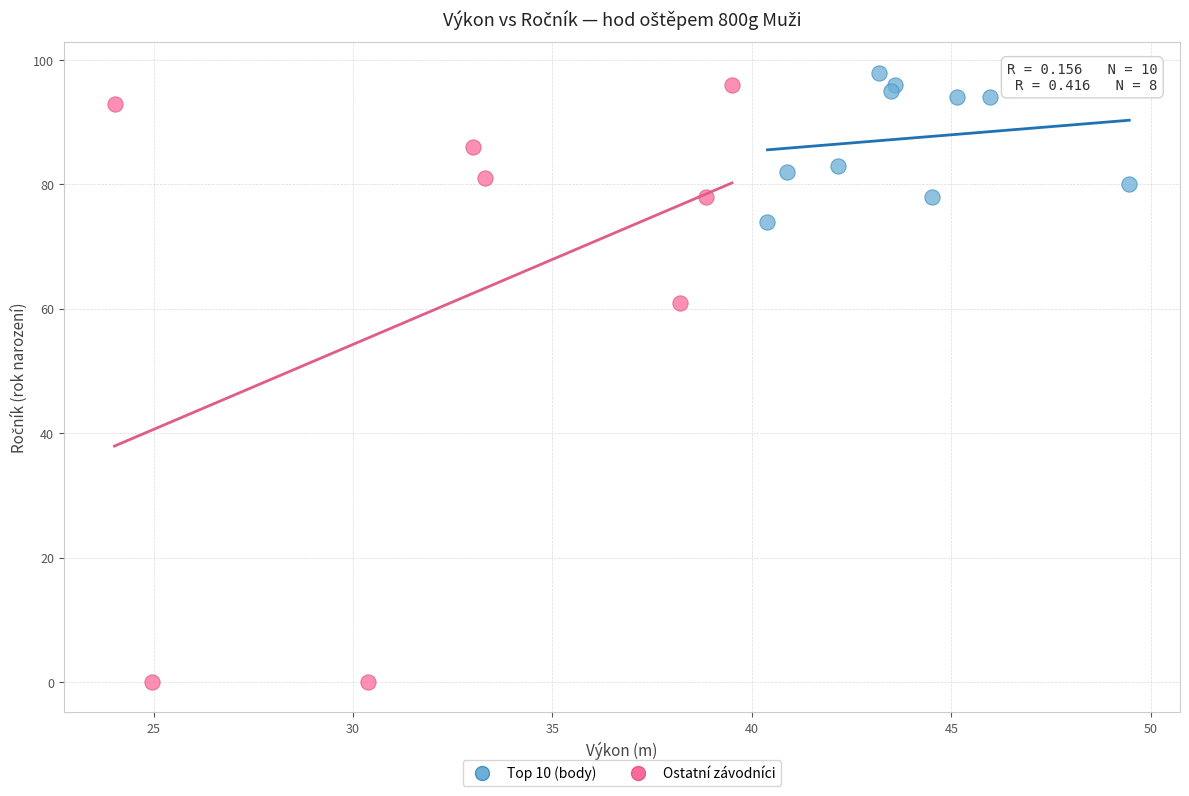

Which series has the widest spread of Y values?

Ostatní závodníci